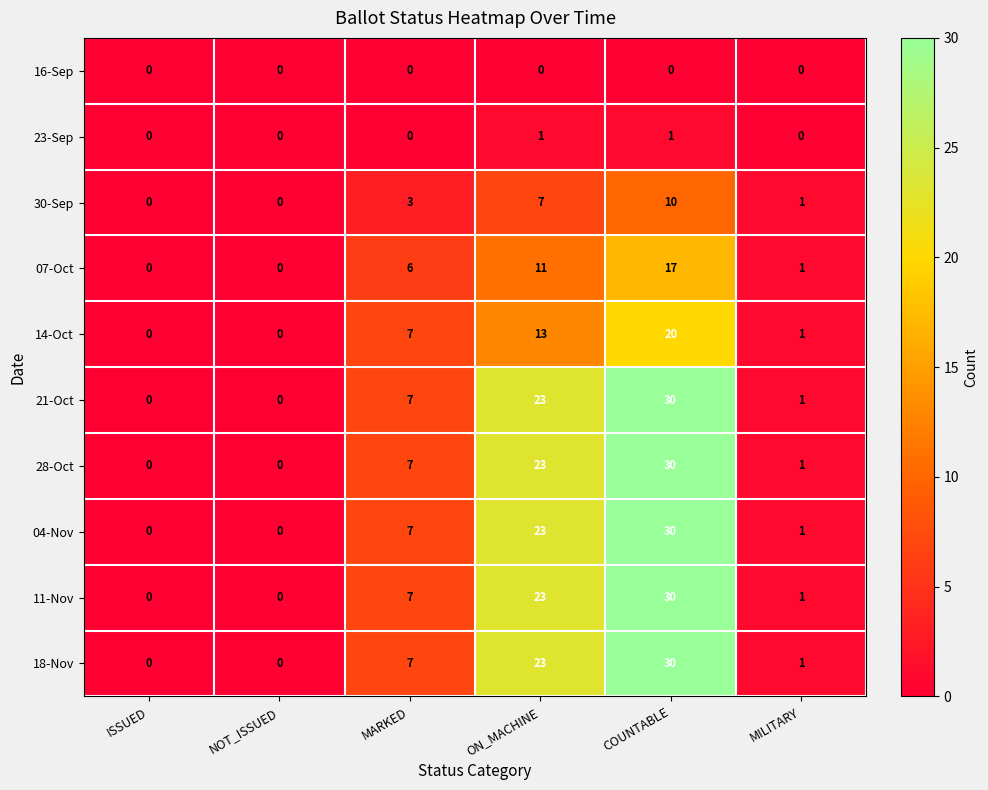

Count the number of categories in the chart.

6